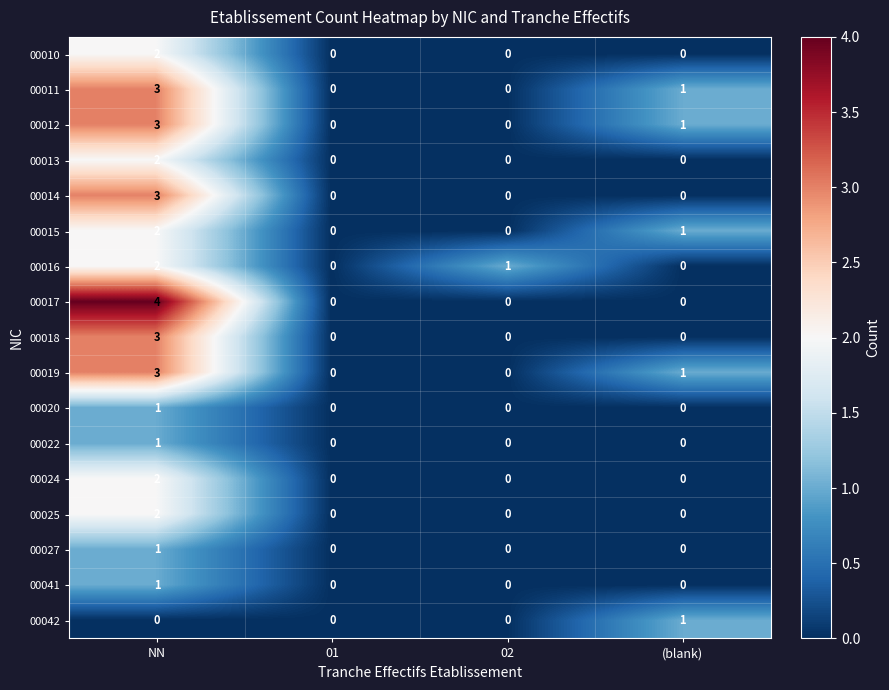

What is the total value across all series at 02?

1